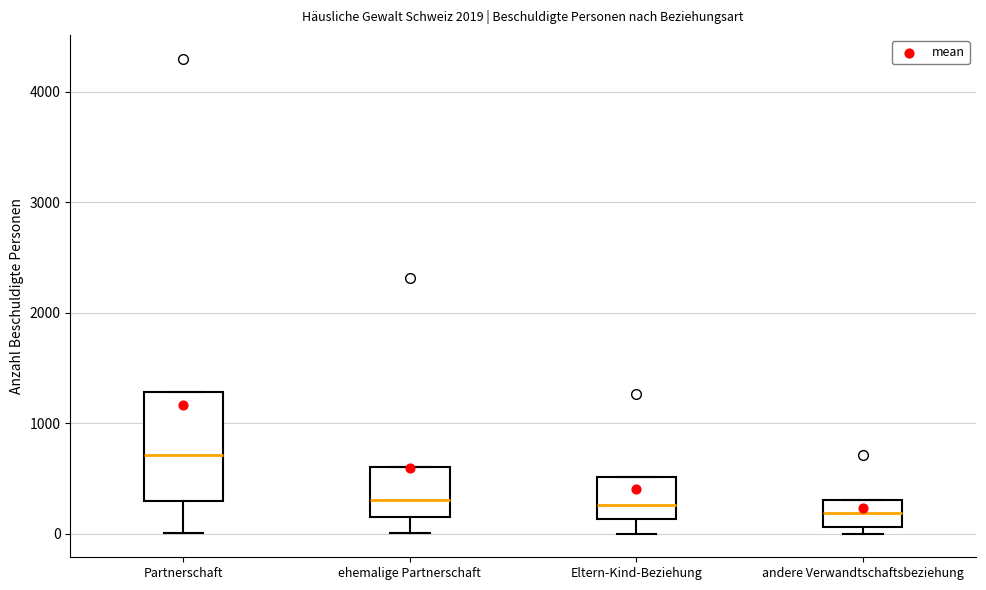

Reading left to right, read every box against the y-axis: the position of its median line, the range the box covers, and the ends of its whiskers. The values are not printed on the chart, so give them approximately, as read against the axis.

Partnerschaft: median 700, box 300 to 1300, whiskers 0 to 1300
ehemalige Partnerschaft: median 300, box 200 to 600, whiskers 0 to 600
Eltern-Kind-Beziehung: median 300, box 100 to 500, whiskers 0 to 500
andere Verwandtschaftsbeziehung: median 200, box 100 to 300, whiskers 0 to 300